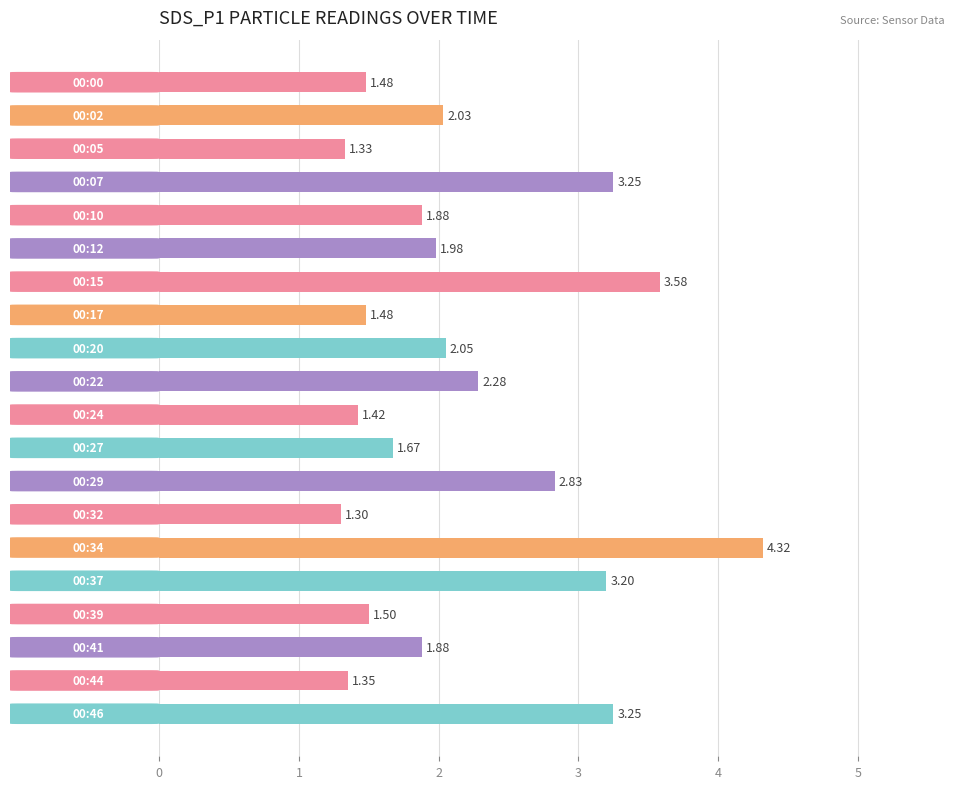

What is the sum of all values?

44.1